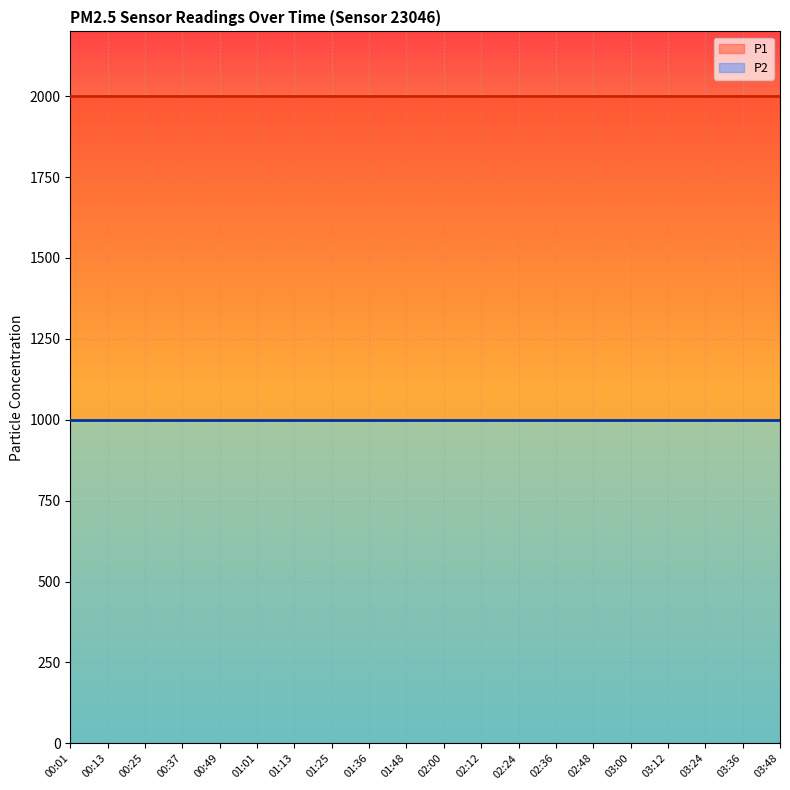

Between 03:00 and 01:13, which is larger?

03:00